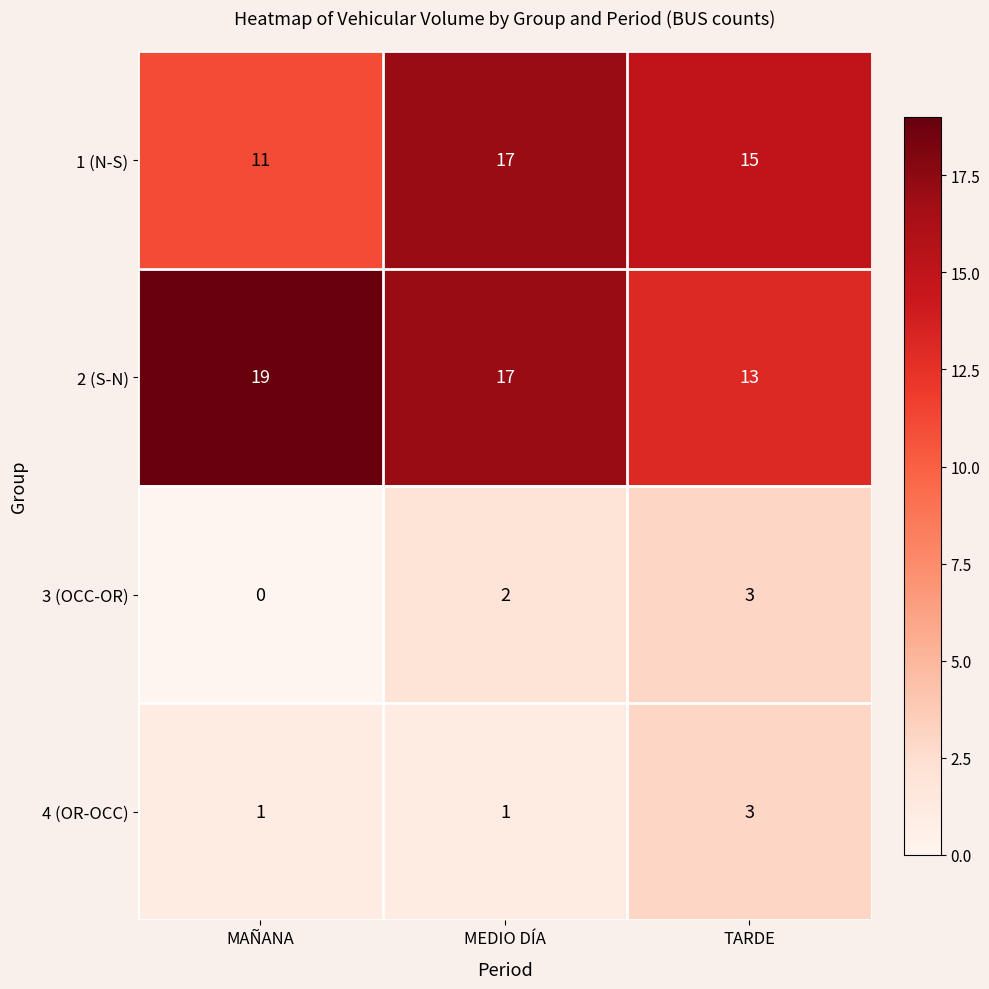

How many values in the 1 (N-S) series are below 15?

1